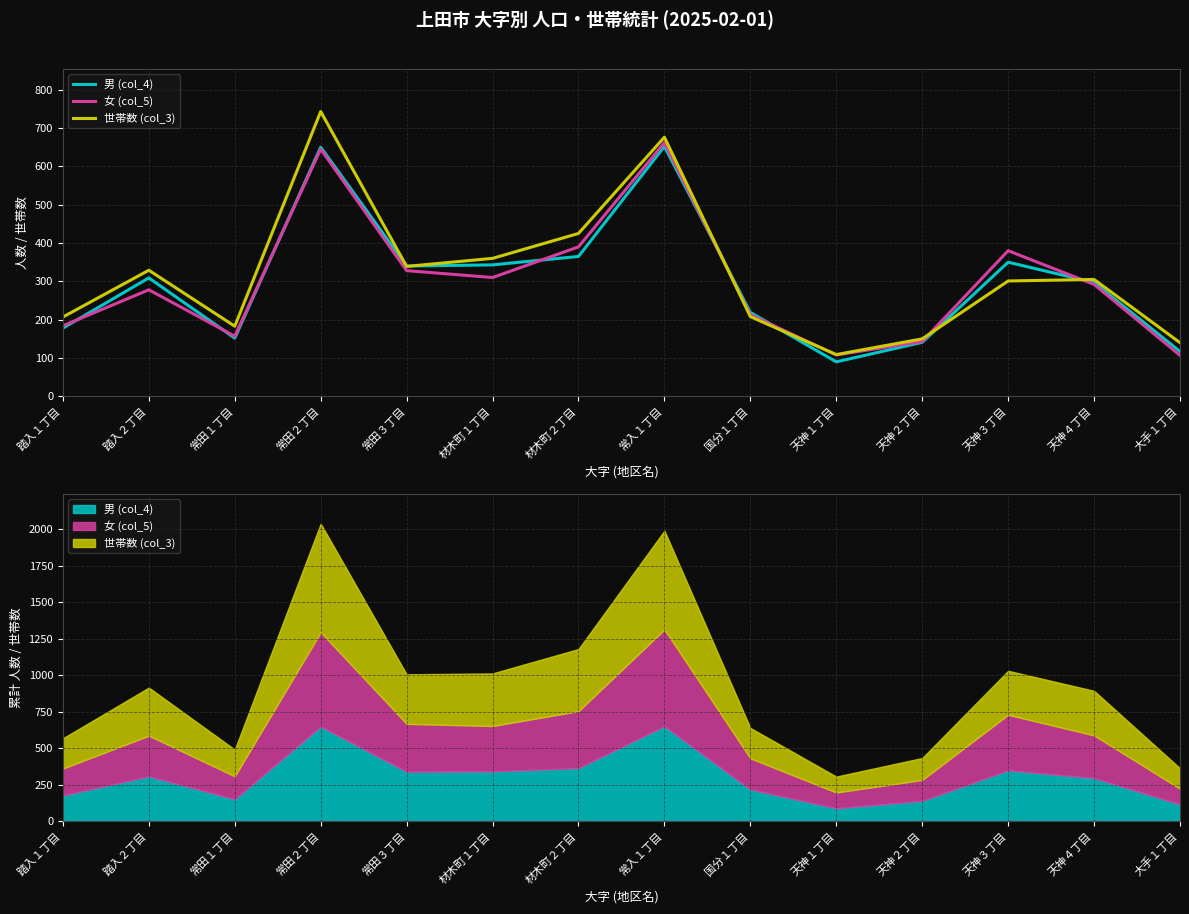

What is the highest value of the 世帯数 (col_3) series?

743